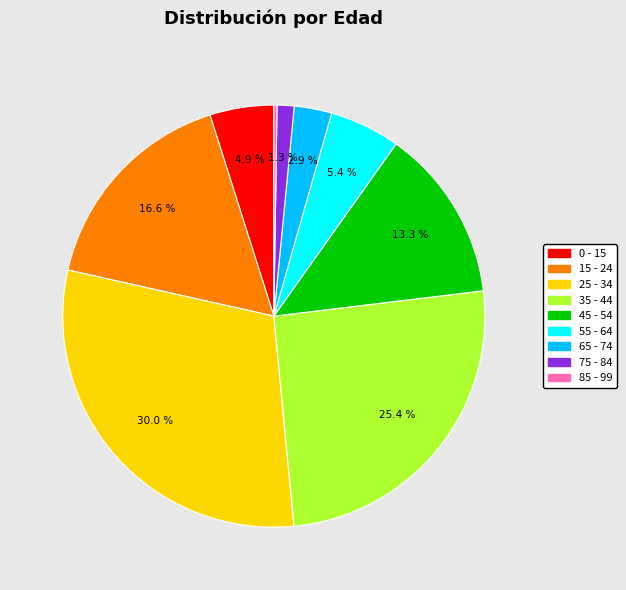

What is the total percentage of 55 - 64 and 25 - 34?

35.4%